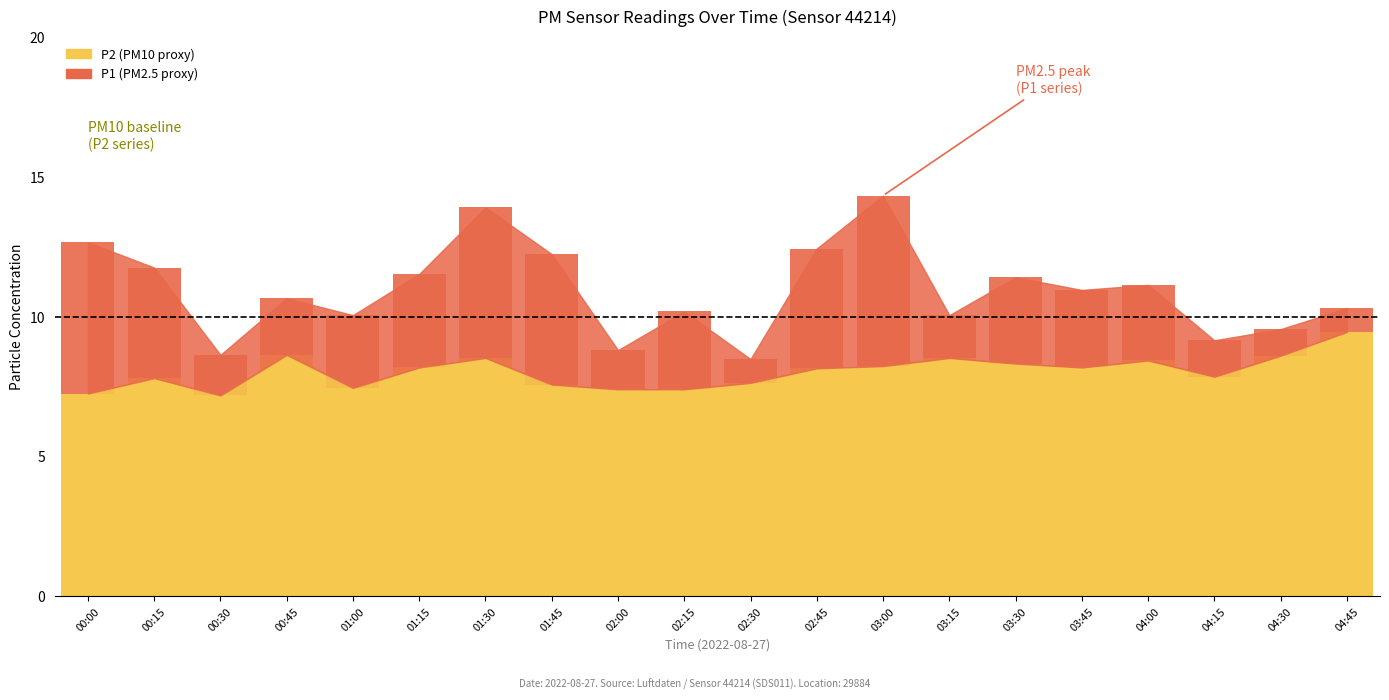

Which has a higher value, 01:30 or 03:45?

01:30